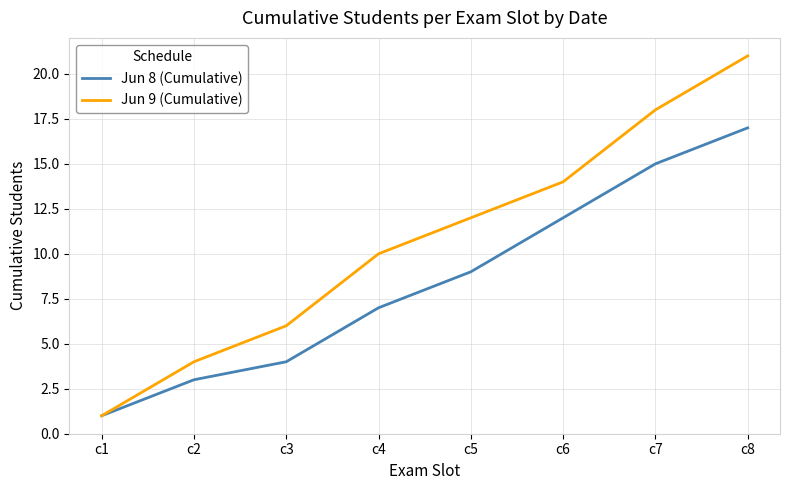

Which series has the largest range (max minus min)?

Jun 9 (Cumulative)